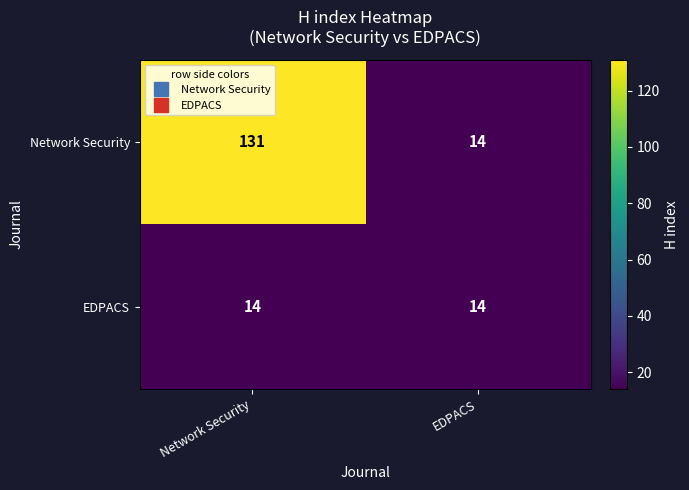

Which series has the widest spread of values?

Network Security